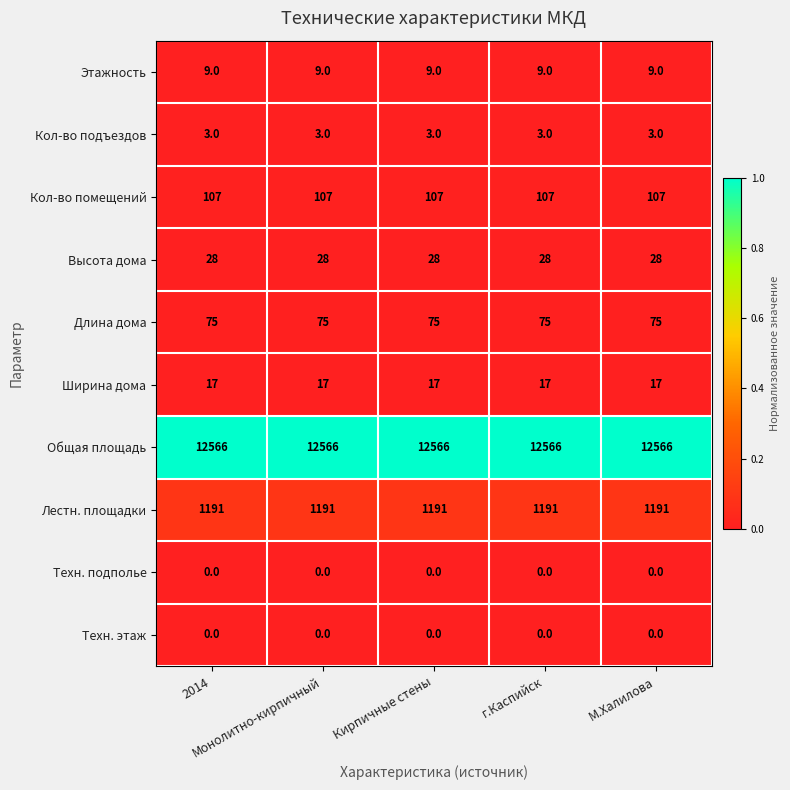

Count the number of categories in the chart.

5